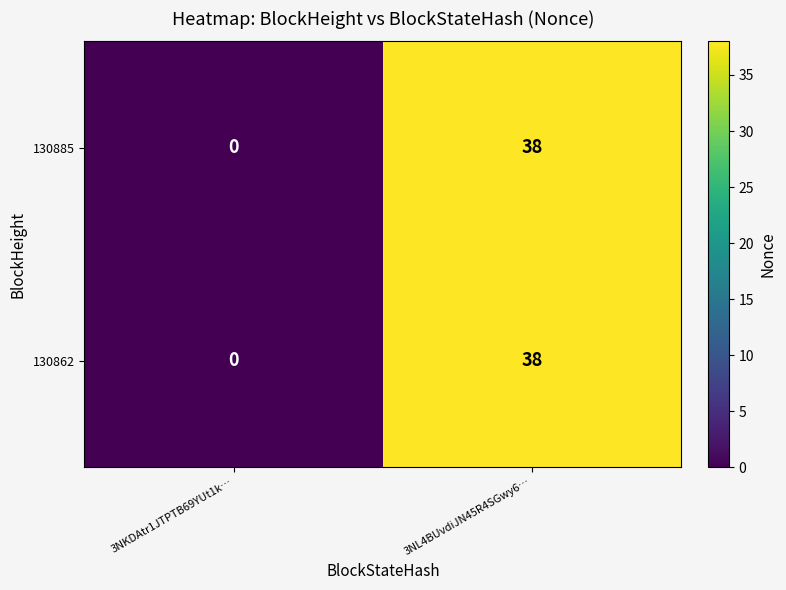

True or false: 130862 has a value of 0 at 3NKDAtr1JTPTB69YUt1k….

True